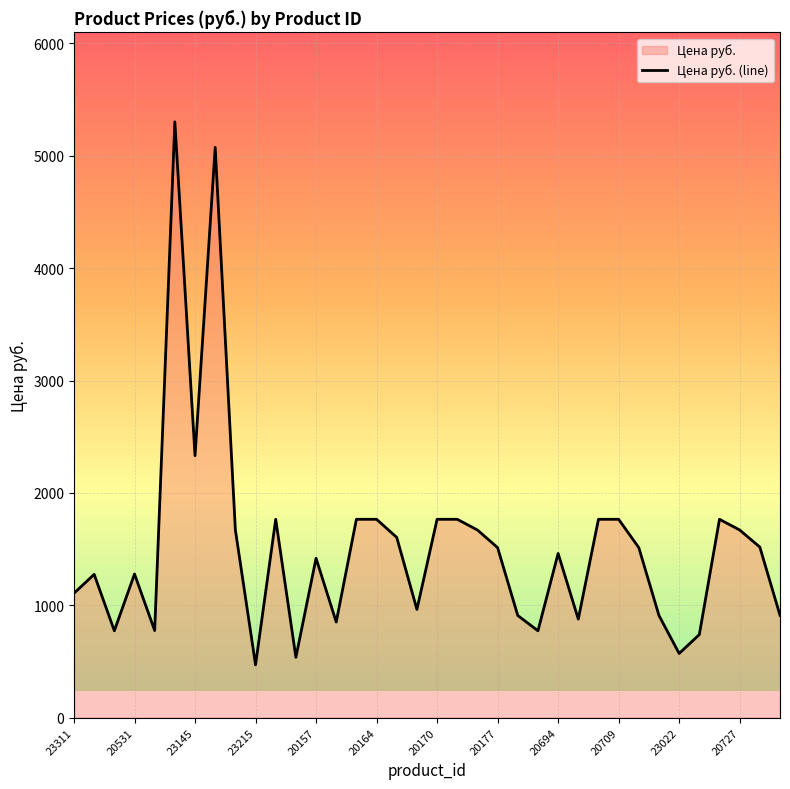

Reading right to left, transcribe all the data shown in this chart.

20735=911	20734=1518	20727=1670	20723=1765	23281=739	23022=571	20717=909	20716=1513	20709=1765	20703=1765	20695=877	20694=1461	23251=773	20178=909	20177=1513	20687=1670	20683=1765	20170=1765	20677=963	20676=1604	20164=1765	20670=1765	20158=851	20157=1418	23224=537	20662=1765	23215=470	20141=1670	20075=5075	23145=2331	20557=5302	20532=775	20531=1278	23088=773	23058=1275	23311=1107